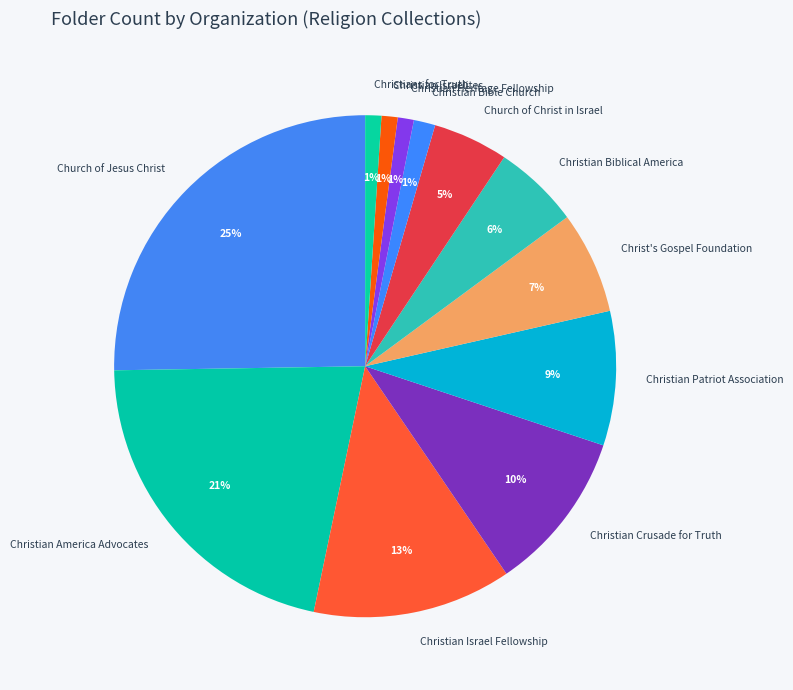

To the nearest percent, what is the difference between the Christians for Truth and Christian Patriot Association slice percentages?

8%